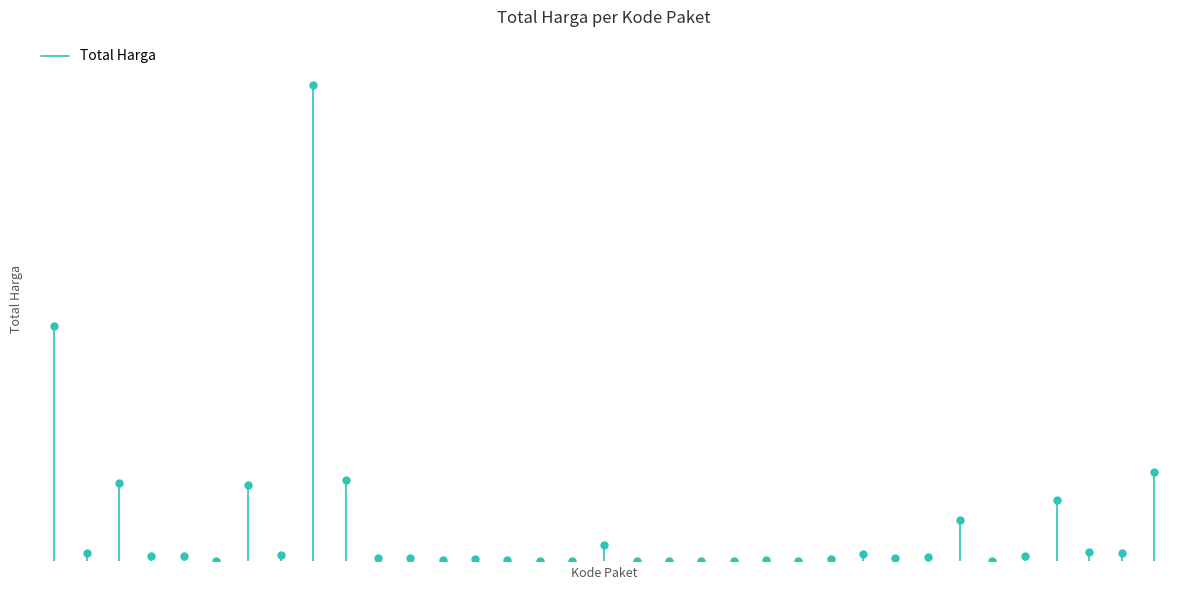

What is the value of the 2nd point from the left?

1425867900